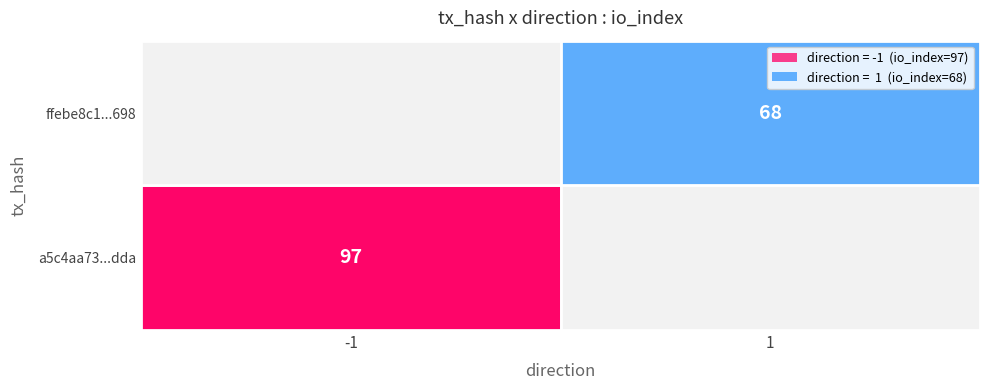

Read the ffebe8c12b7fcc43d38f64b542c93a9c6c39698 value at io_index.

68